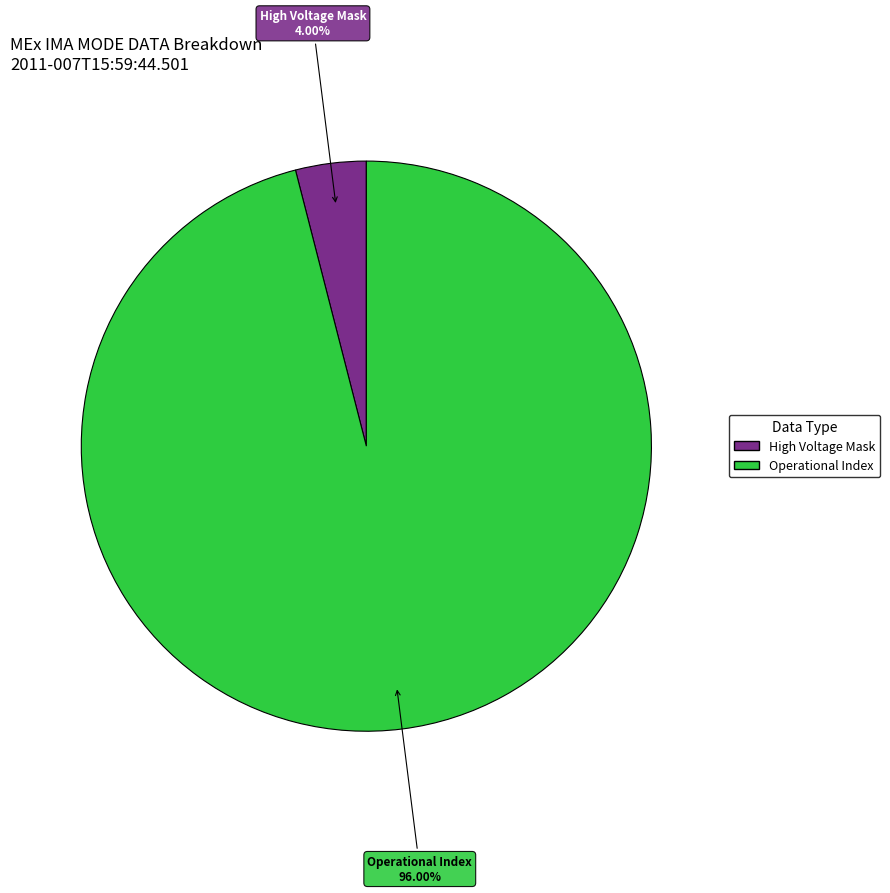

To the nearest percent, what is the average slice percentage?

50%